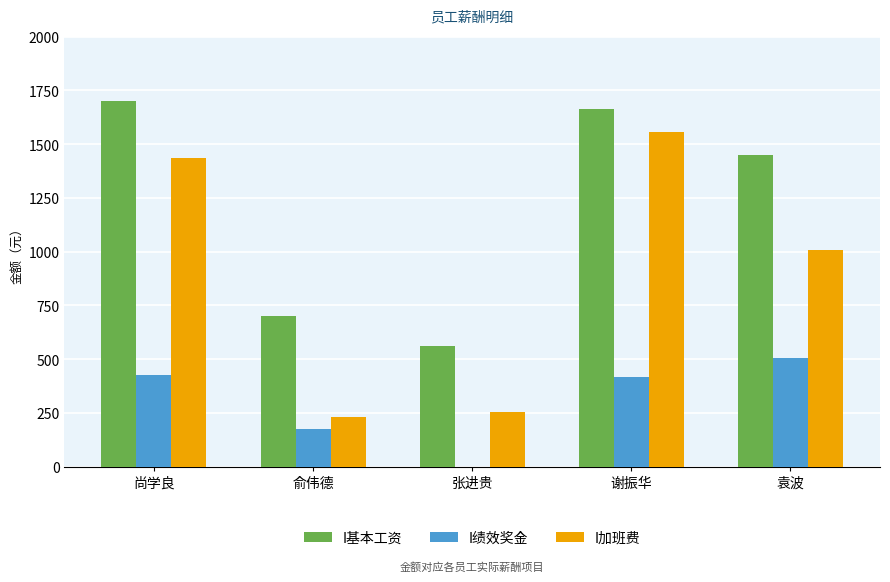

What is the spread (max minus min) of values at 谢振华?

1246.9